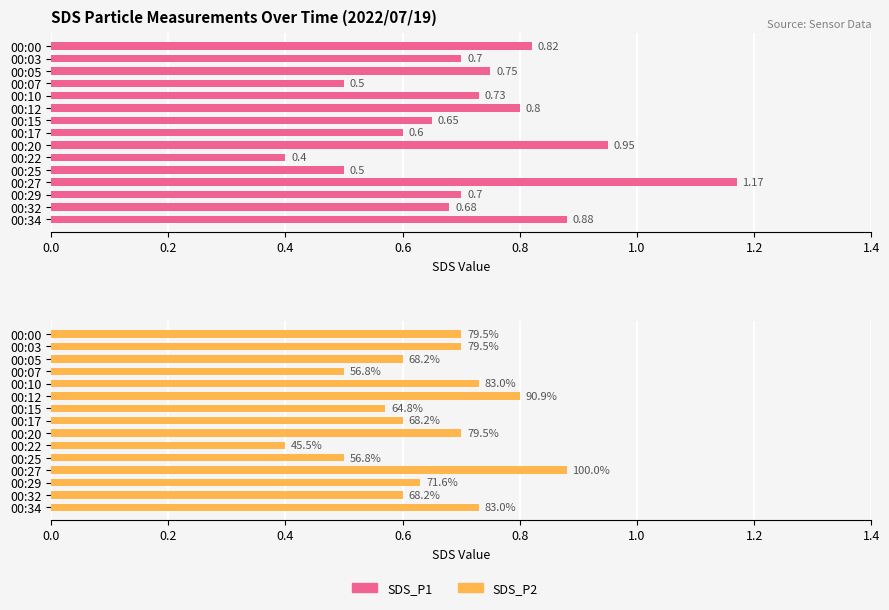

Reading left to right, what are all the values shown in this chart?

SDS_P1: 0.8	0.7	0.8	0.5	0.7	0.8	0.7	0.6	0.9	0.4	0.5	1.2	0.7	0.7	0.9
SDS_P2: 0.7	0.7	0.6	0.5	0.7	0.8	0.6	0.6	0.7	0.4	0.5	0.9	0.6	0.6	0.7